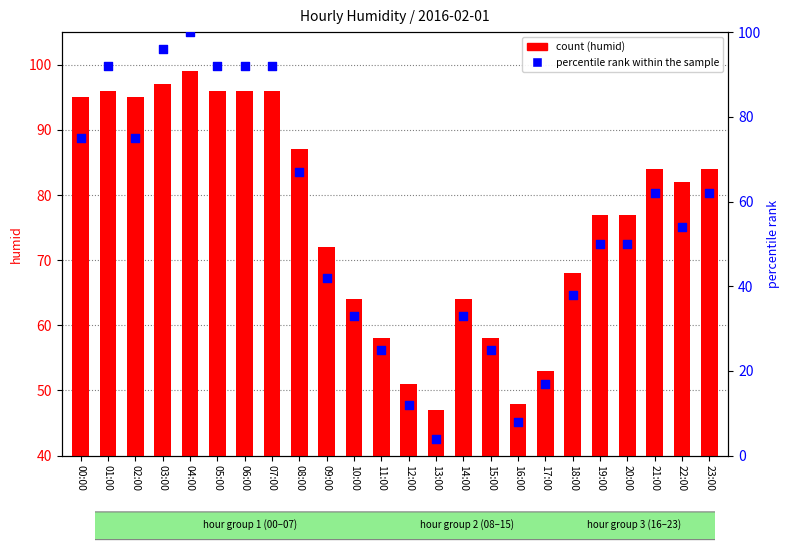

Which series has the largest total across all categories?

humid